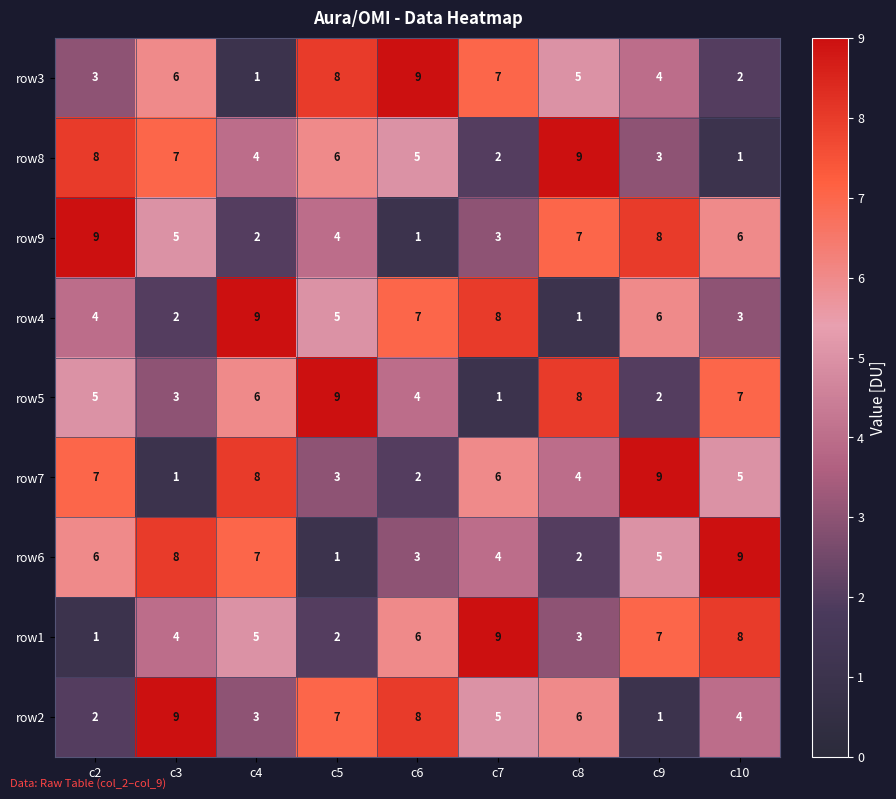

The row6 series shows 1 at c5. True or false?

True